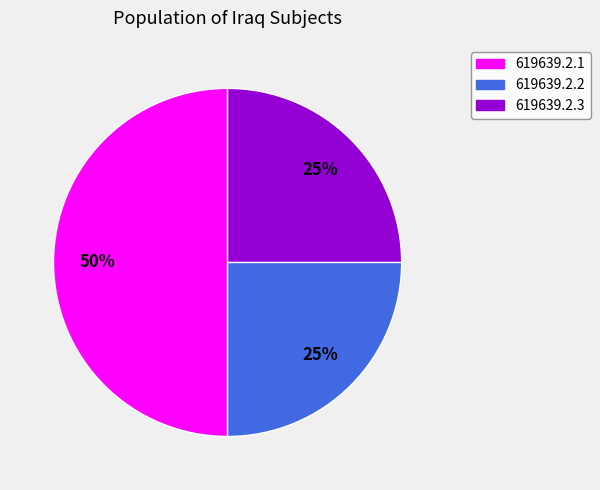

To the nearest percent, what portion does 619639.2.3 represent?

25%